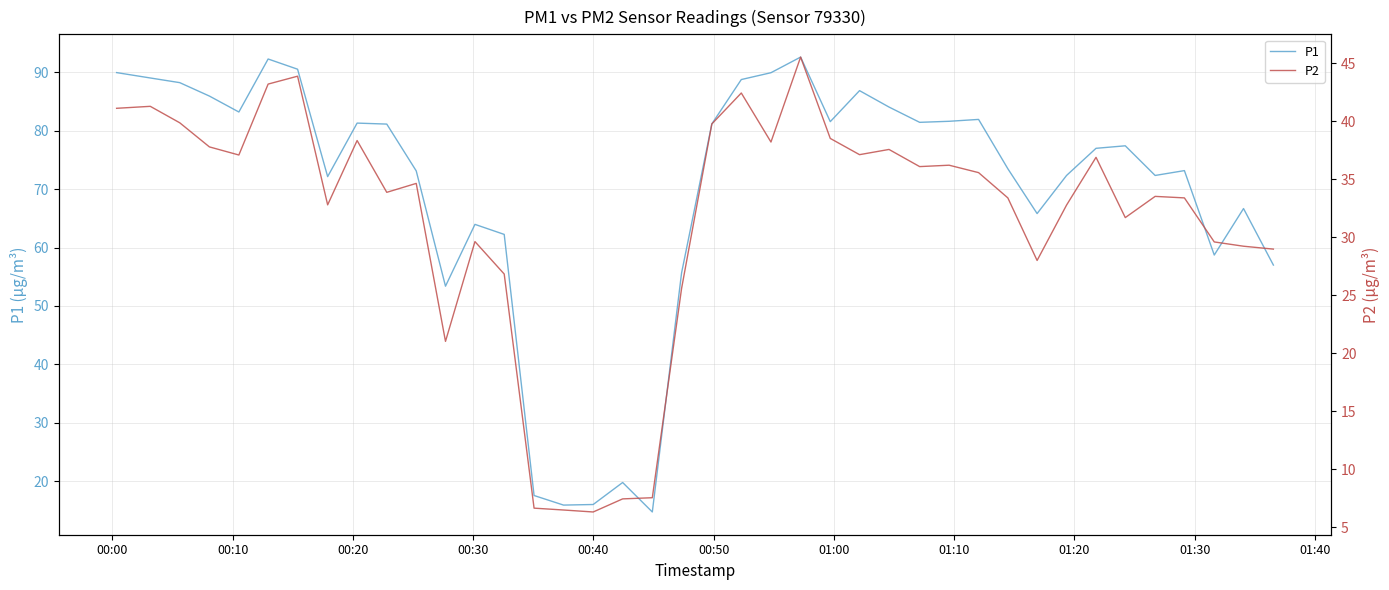

Reading right to left, extract all data points from this chart.

P1: 57.0	66.7	58.7	73.2	72.3	77.4	77.0	72.3	65.8	73.5	82.0	81.6	81.5	84.1	86.9	81.6	92.6	90.0	88.8	81.2	55.6	14.7	19.8	16.0	15.9	17.5	62.2	64.0	53.4	73.1	81.2	81.3	72.2	90.5	92.3	83.2	86.0	88.2	89.0	90.0
P2: 29.0	29.2	29.6	33.4	33.5	31.7	36.9	32.8	28.0	33.4	35.6	36.2	36.1	37.6	37.1	38.5	45.5	38.2	42.5	39.8	25.6	7.5	7.4	6.3	6.5	6.6	26.8	29.6	21.0	34.6	33.9	38.4	32.8	43.9	43.2	37.1	37.8	39.9	41.3	41.1